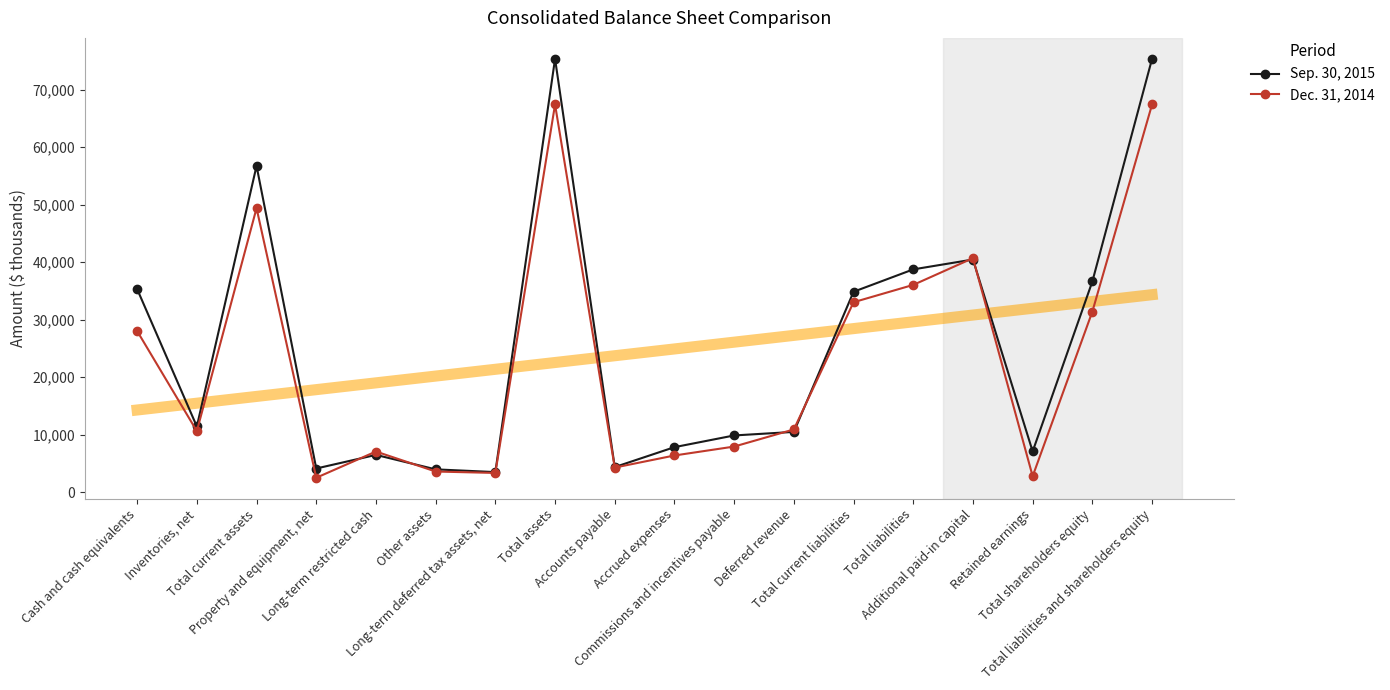

What is the average value of the Sep. 30, 2015 series?

25674